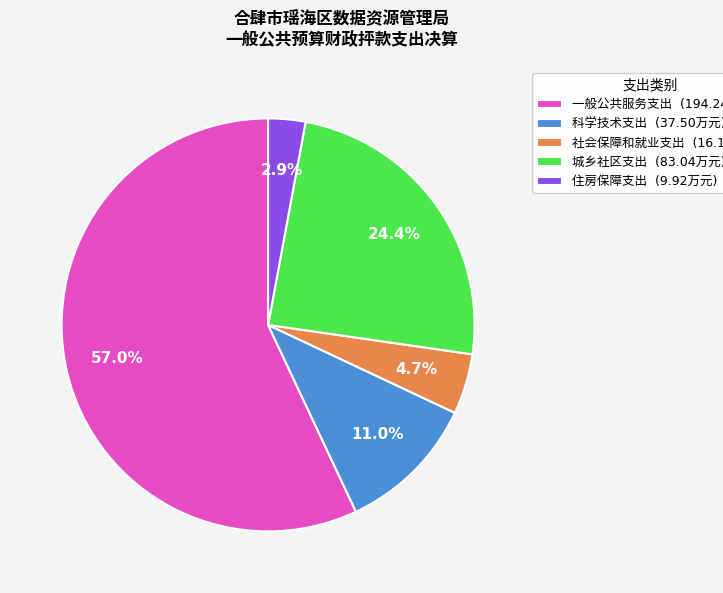

Does any single category account for the majority?

Yes